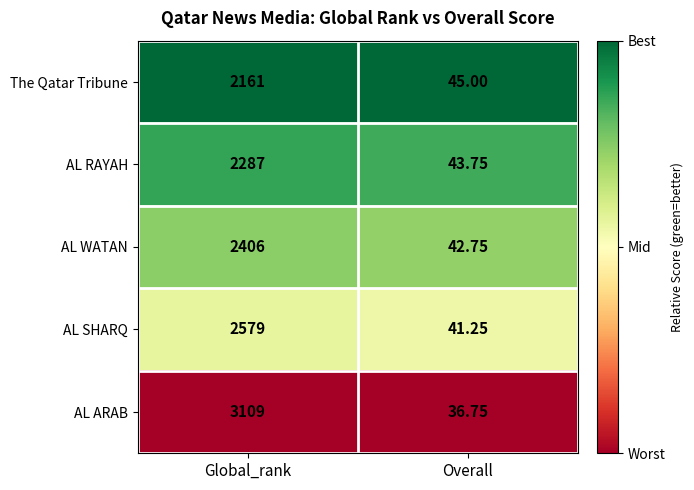

Is the value of AL RAYAH at Global_rank greater than the value of AL SHARQ at Overall?

Yes